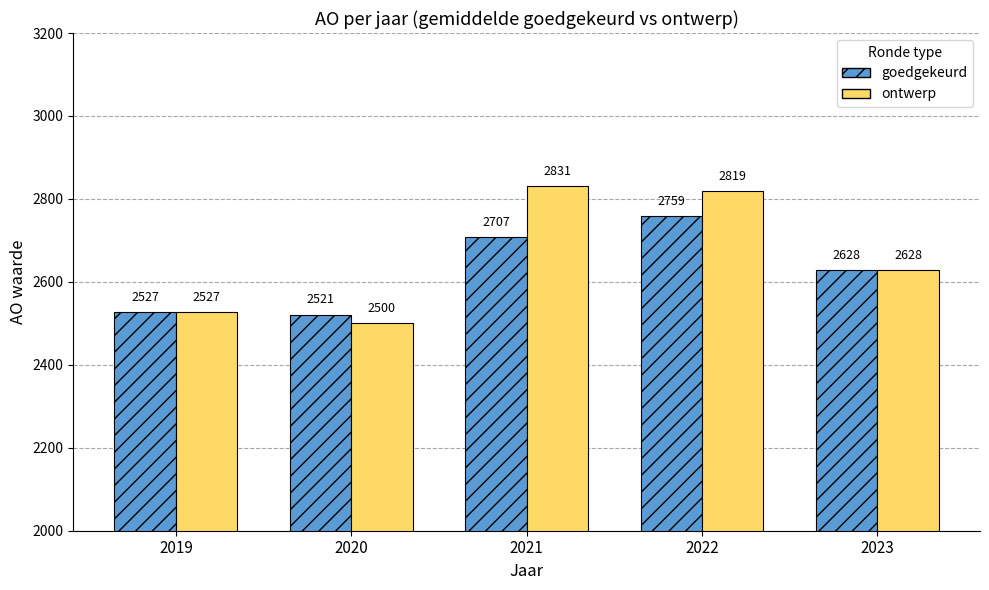

Where is ontwerp nearest to the value 2665?

2023